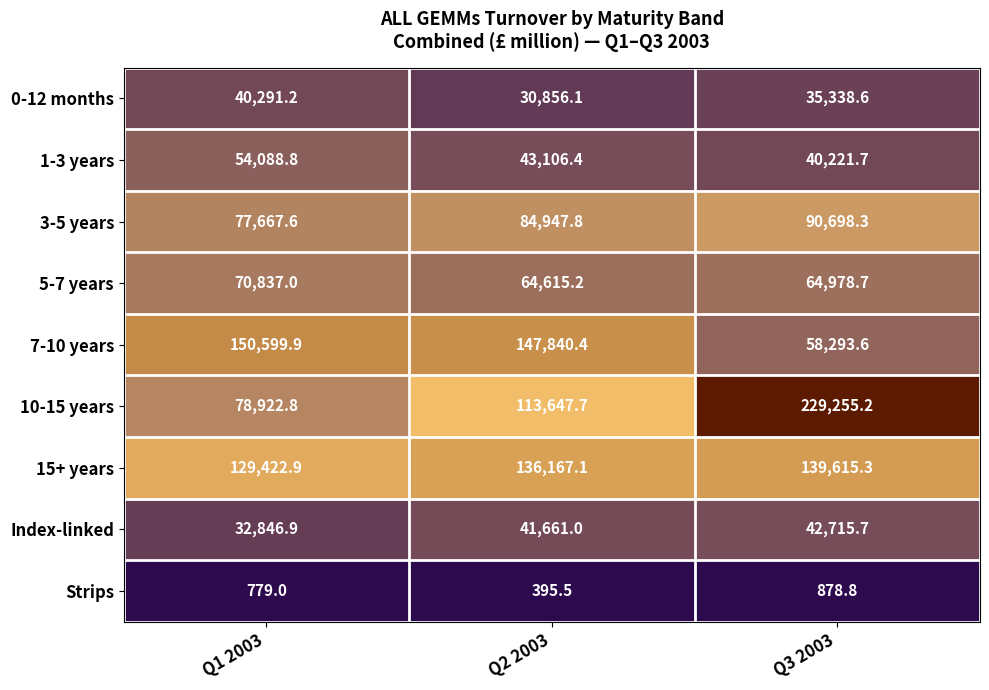

Rank the series by their maximum value, from highest to lowest.

10-15 years, 7-10 years, 15+ years, 3-5 years, 5-7 years, 1-3 years, Index-linked, 0-12 months, Strips